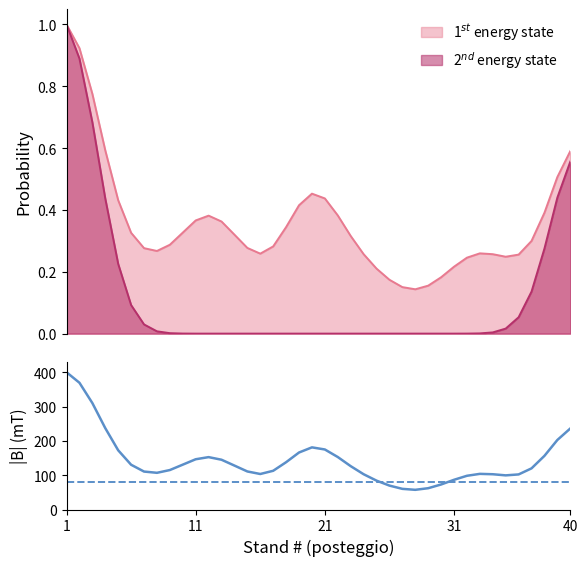

The value of reference level at 11 is 48.6. True or false?

False